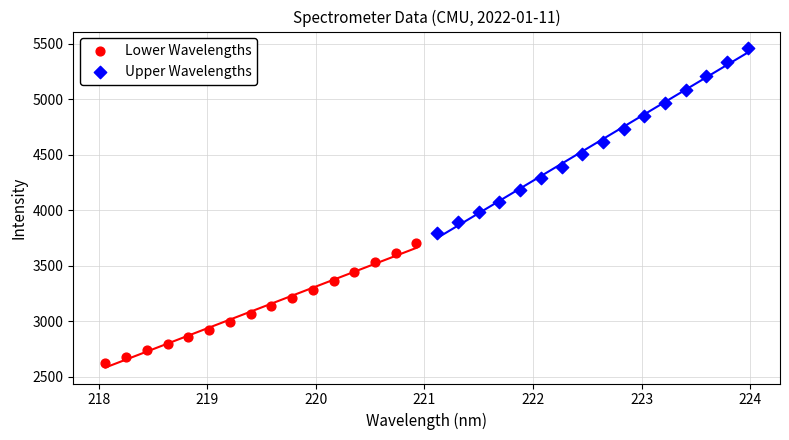

Which series has the largest Y range (max minus min)?

Upper Wavelengths